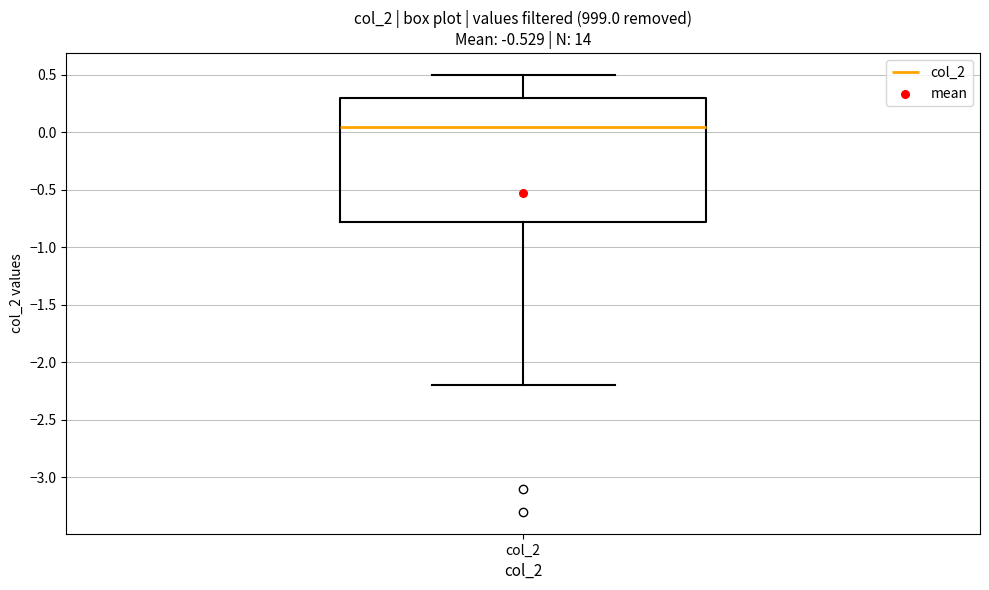

Transcribe this box plot: give where the median line is, the range the box spans, and where the two whiskers end, as read against the y-axis. The values are not printed on the chart, so give them approximately, as read against the axis.

median 0.05, box -0.75 to 0.30, whiskers -2.20 to 0.50